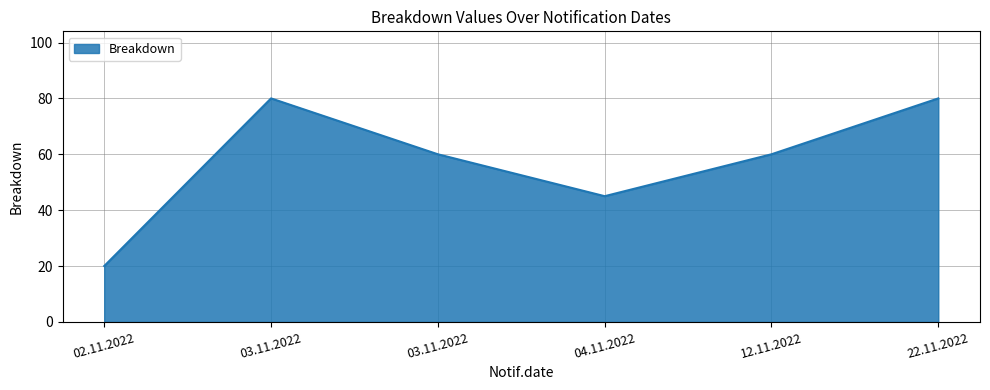

Count the number of categories in the chart.

6